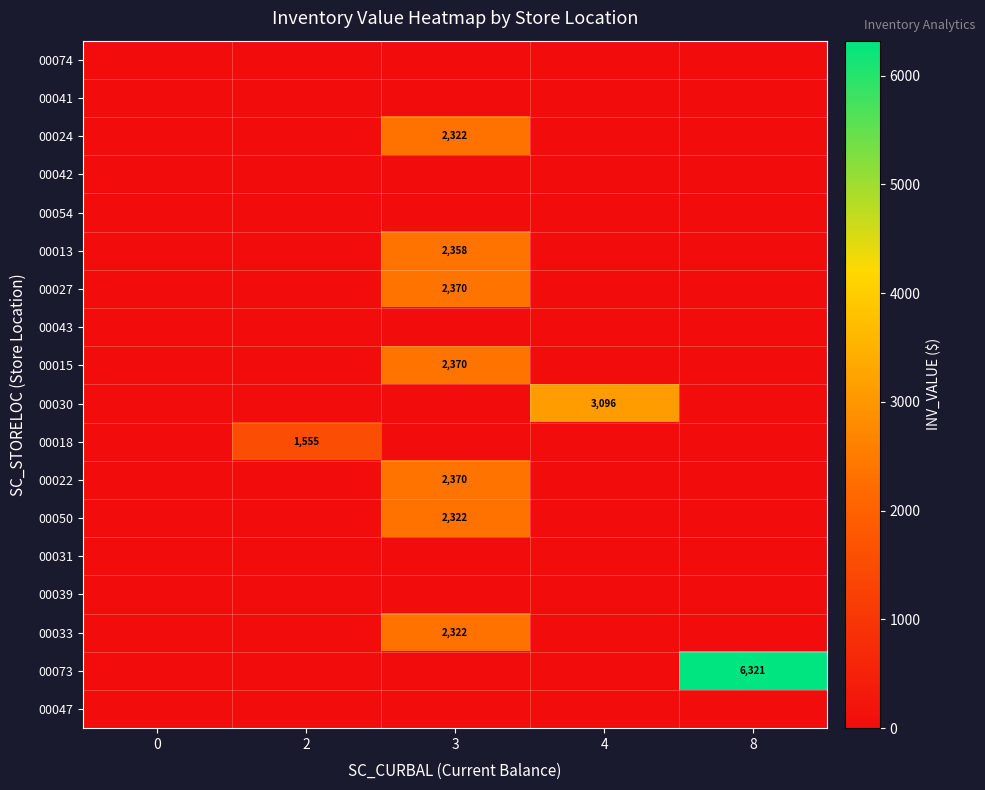

Count the number of data series in this chart.

18